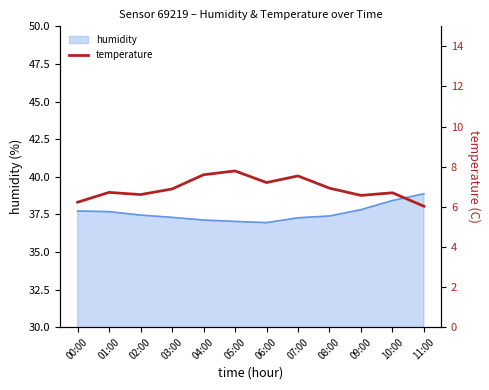

What is the maximum value shown in the chart?

7.8